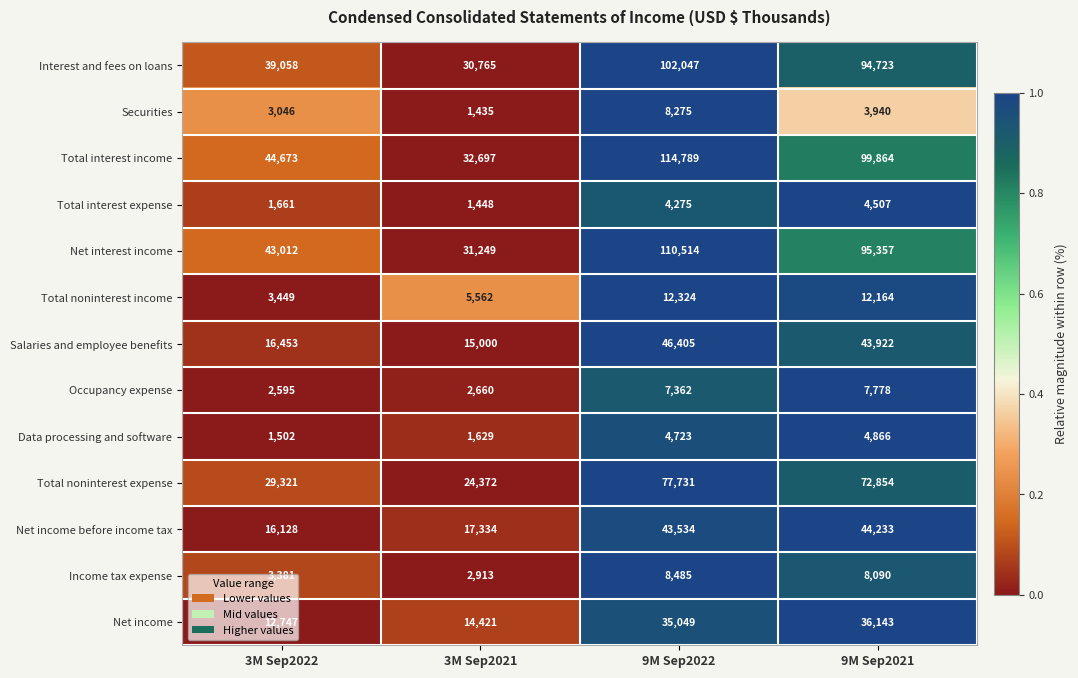

What is the difference between the highest and lowest values at 3M Sep2022?

43171